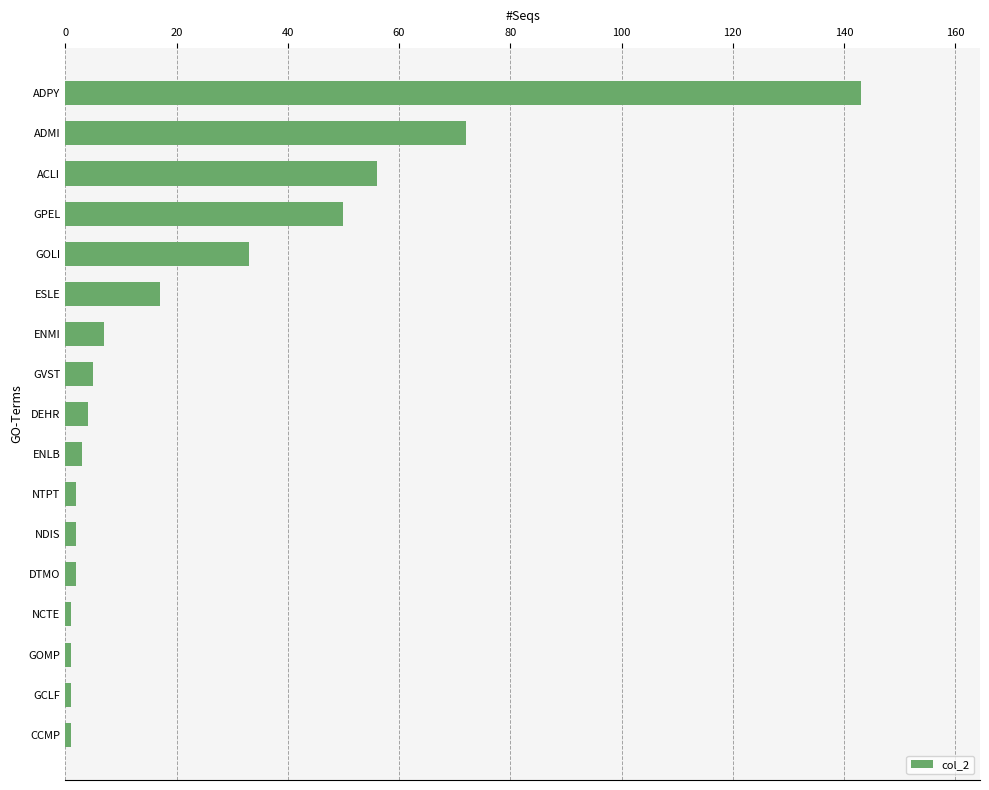

What is the average value?

24